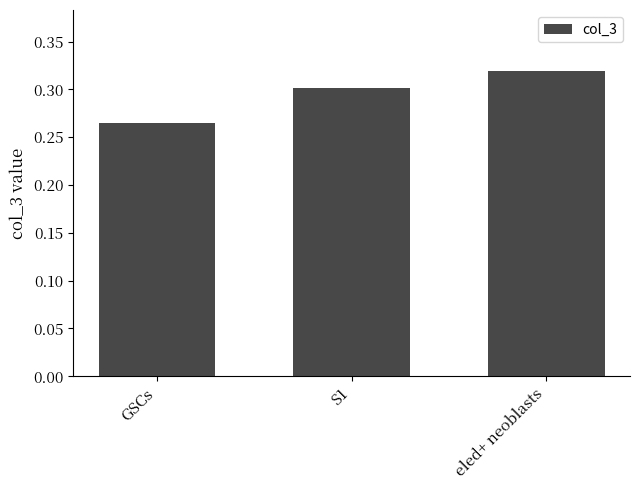

What is the difference between the maximum and minimum values?

0.1